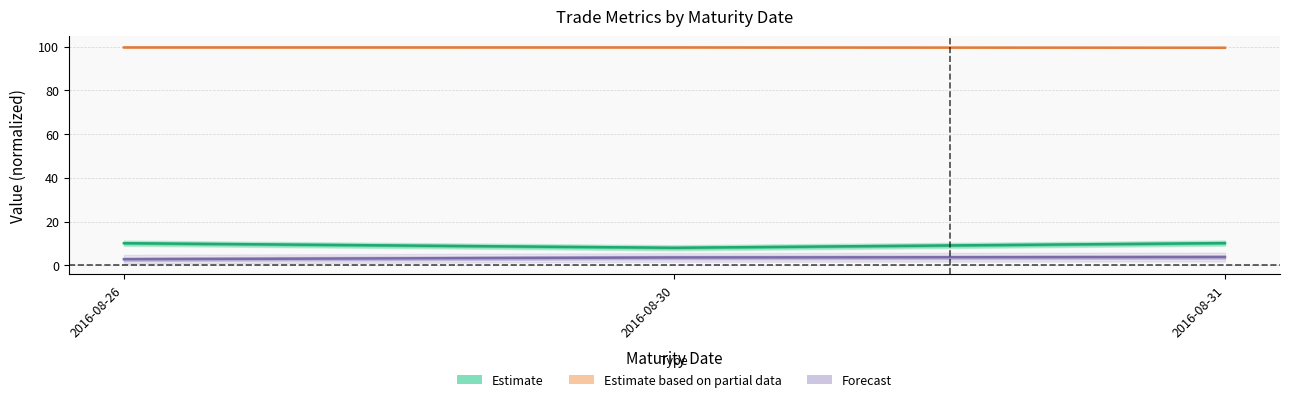

Count the Forecast (center) values in the range 2 to 3.

1